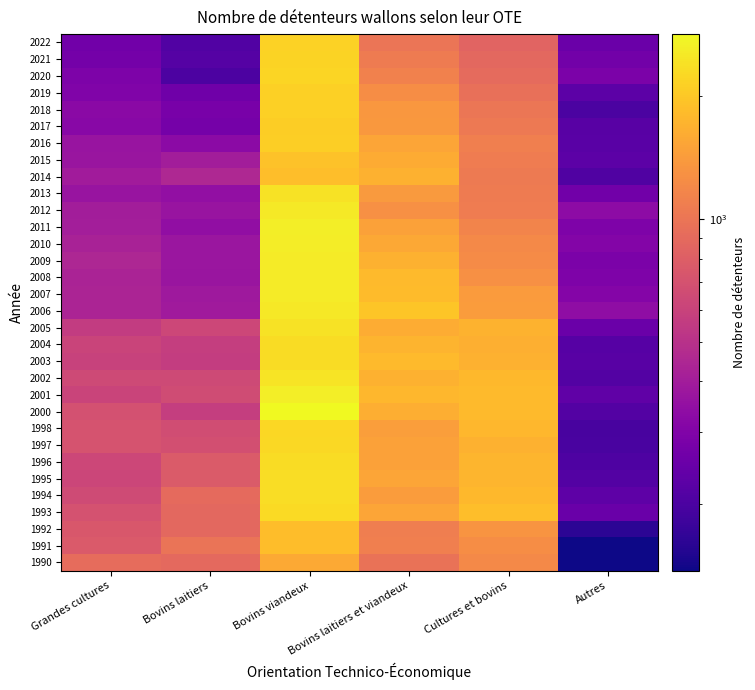

The value of Grandes cultures at 19 is 729. True or false?

False